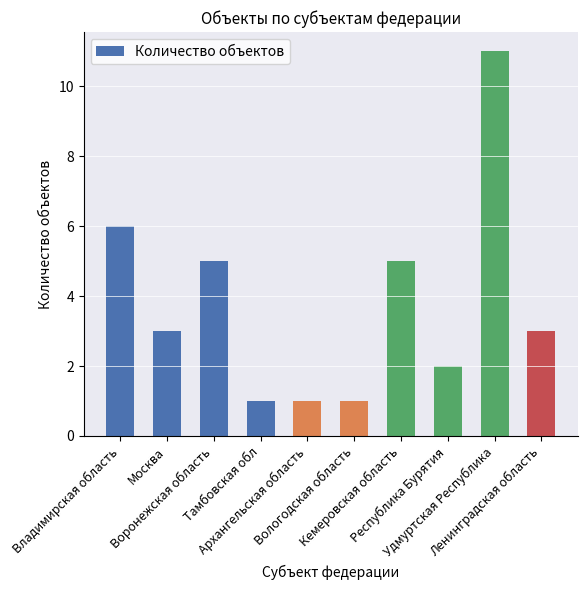

Are the bars grouped side by side (vs. stacked)?

No